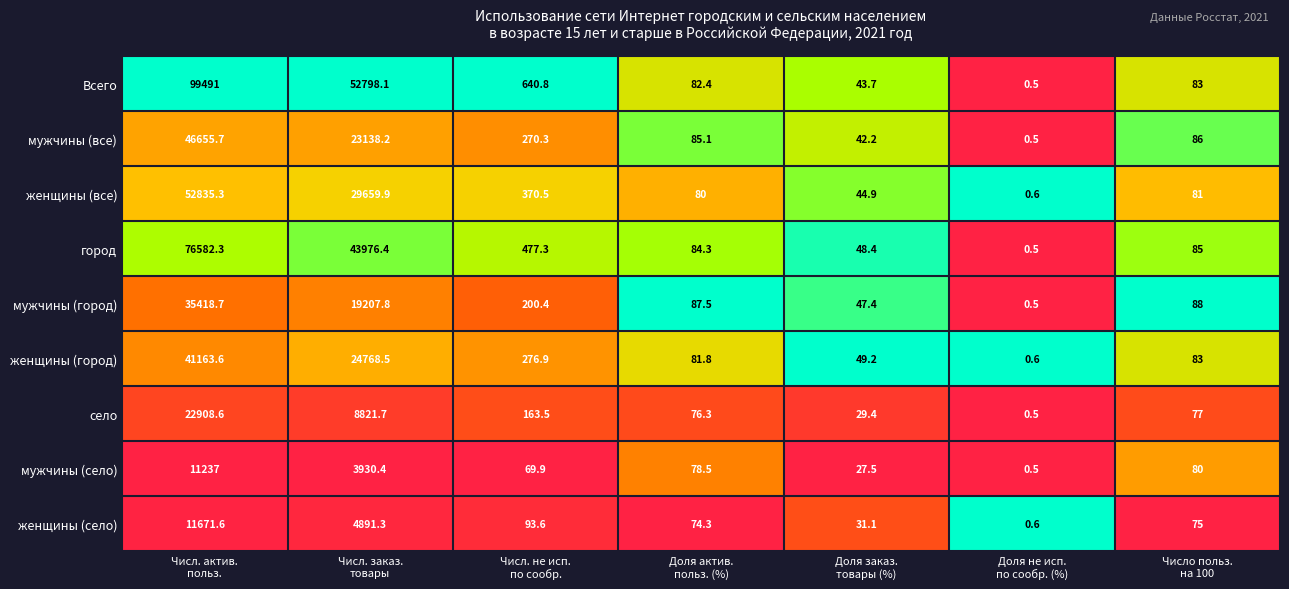

Which series has the widest spread of values?

Всего